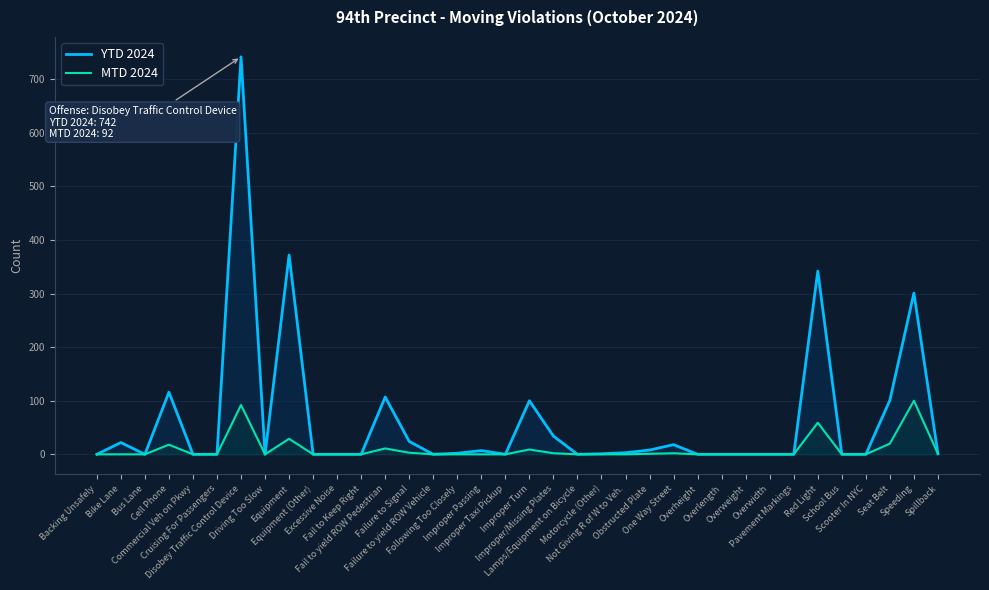

At which category does YTD 2024 reach its first local valley?

Bus Lane